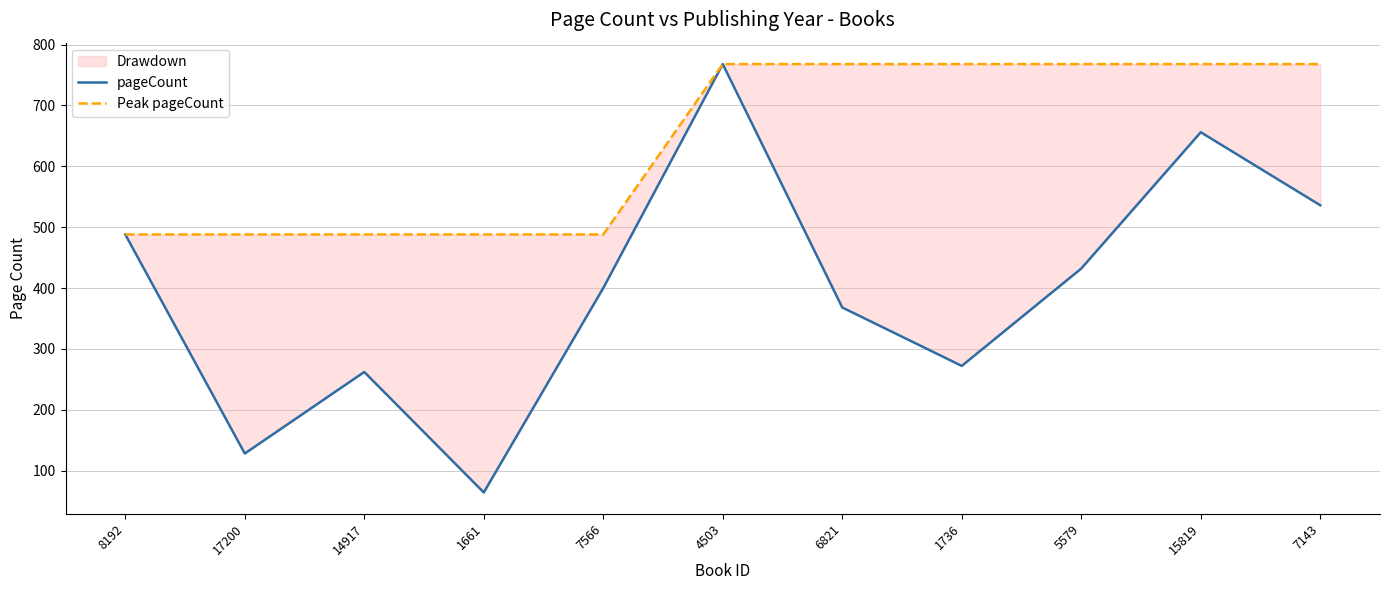

At which label does Peak pageCount reach its minimum?

8192